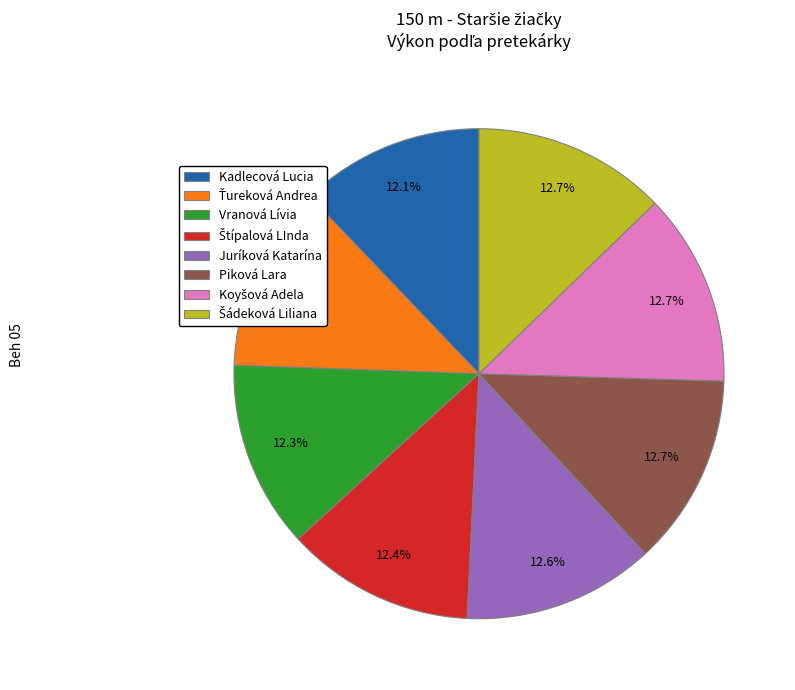

What portion of the pie excludes Juríková Katarína?

87.4%